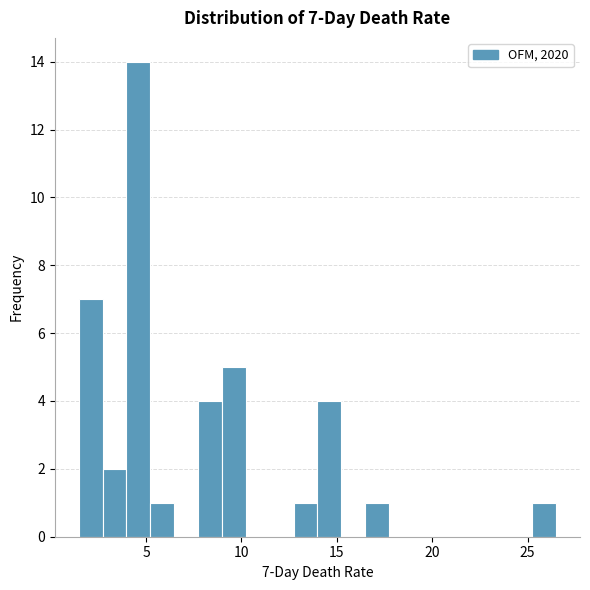

Read against the x-axis, roughly where is the centre of the tallest bar?

4.5